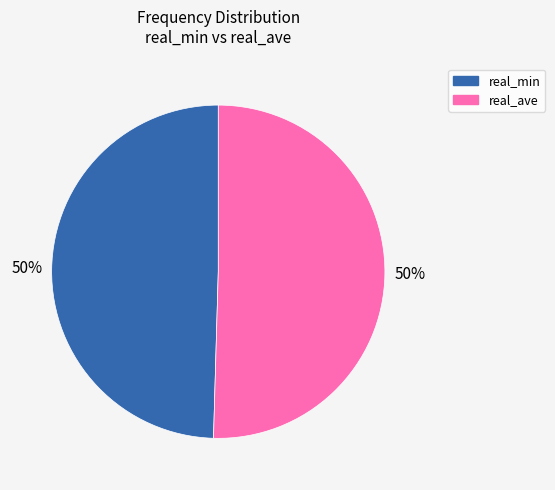

Is the sum of real_ave and real_min greater than half?

Yes